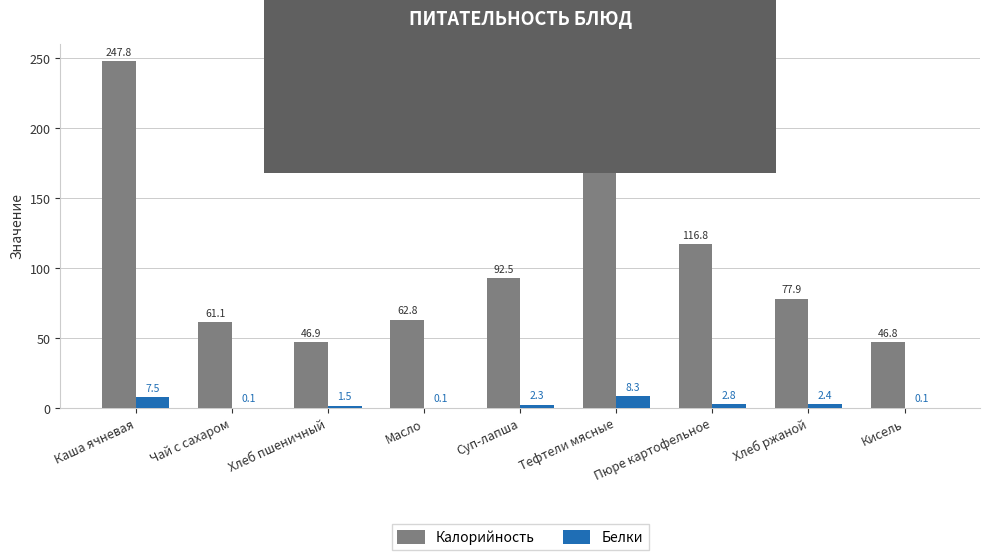

Is the value of Калорийность at Хлеб пшеничный greater than the value of Белки at Пюре картофельное?

Yes